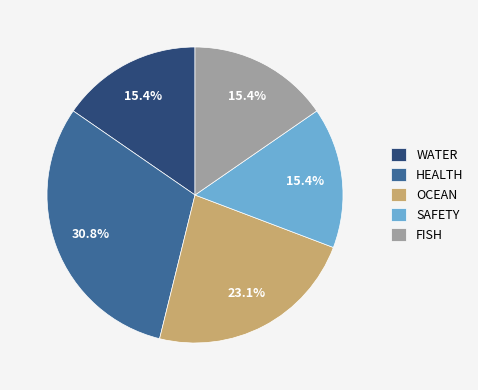

To the nearest percent, what percentage of the pie is WATER?

15%